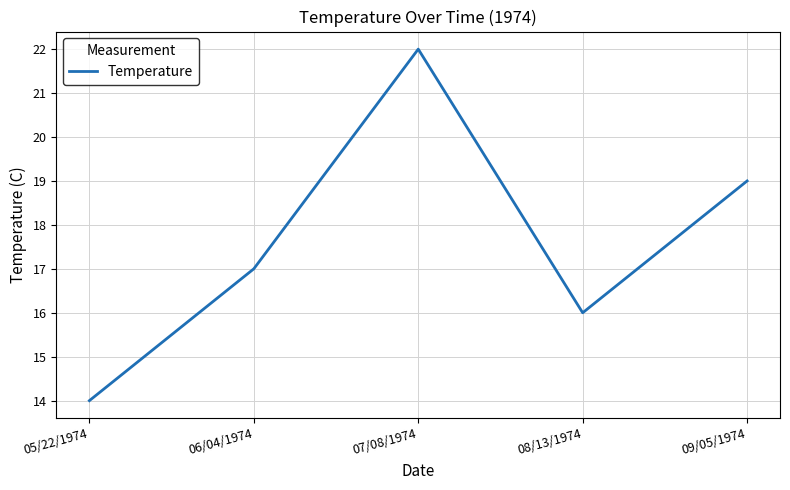

True or false: the data shows 12 at 07/08/1974.

False